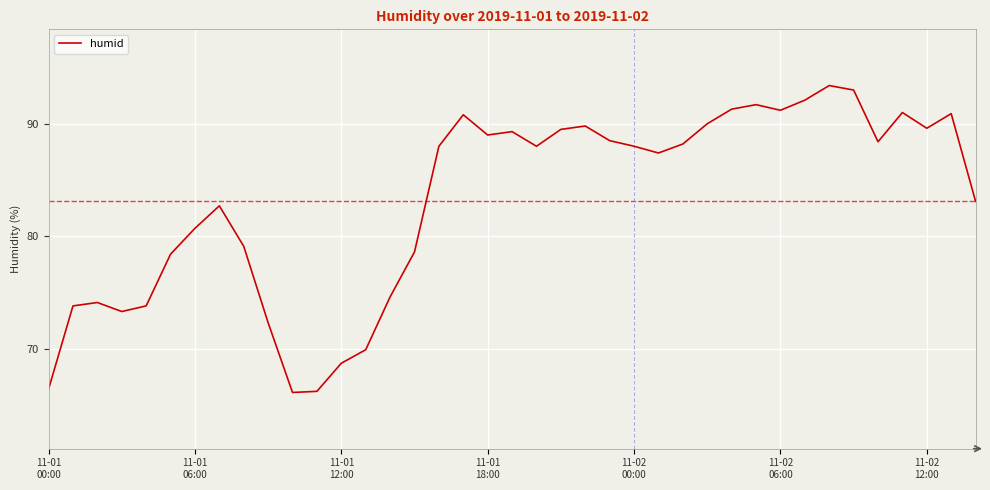

What is the difference between the maximum and minimum values?

27.3